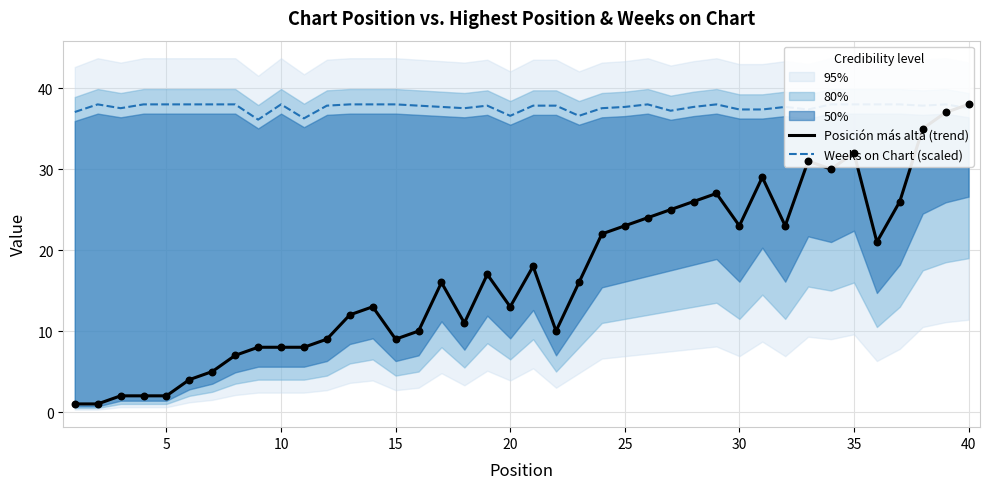

Which series reaches the minimum Y coordinate?

Posición más alta (trend)